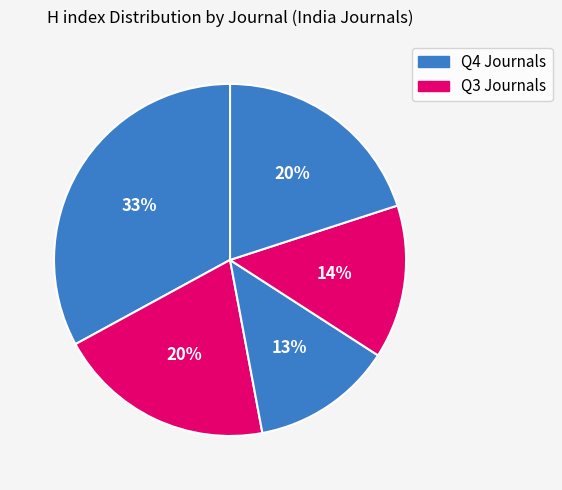

How many segments does this pie chart have?

5